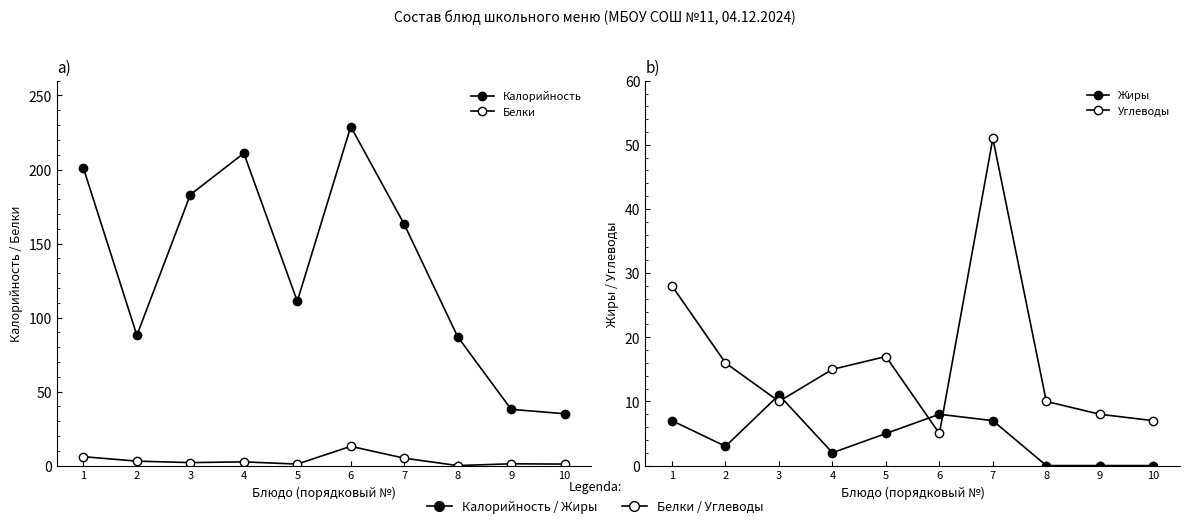

How many positive values does the Жиры series have?

7